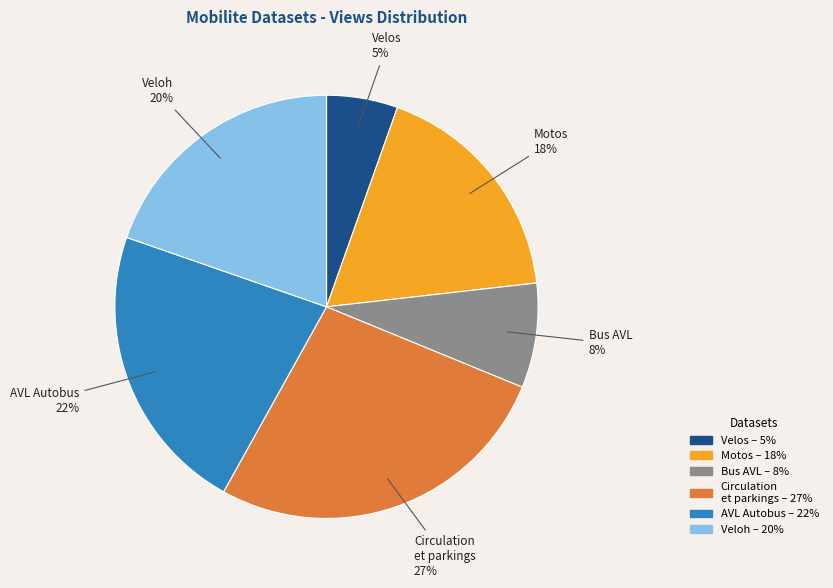

Between Bus AVL and Circulation et parkings, which is larger?

Circulation et parkings